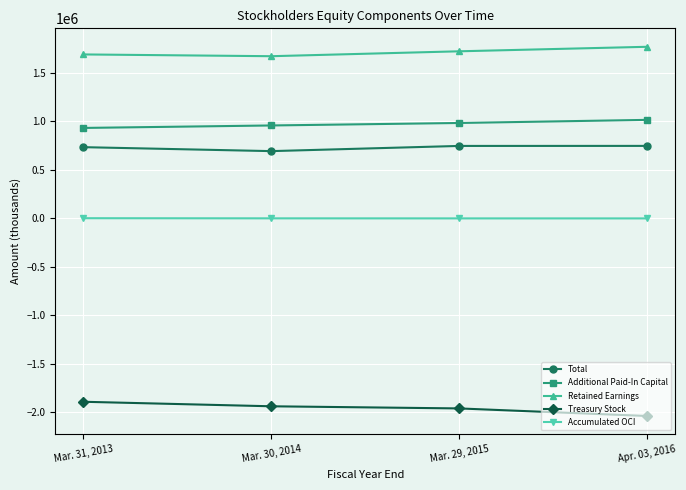

The Additional Paid-In Capital series shows 958008 at Mar. 30, 2014. True or false?

True